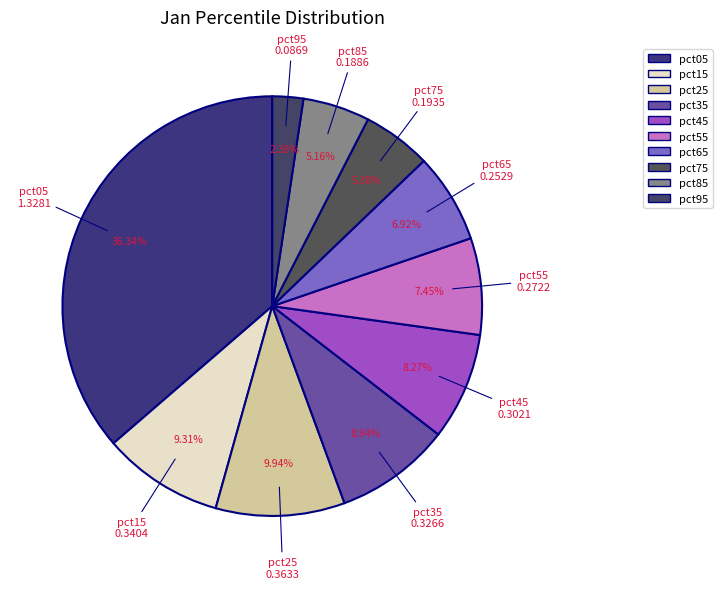

What is the smallest slice in the pie chart?

pct95